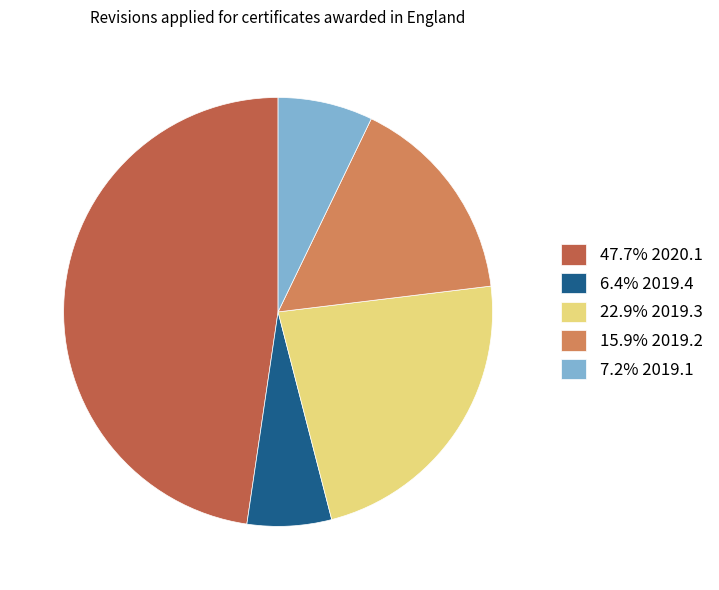

Approximately how many times larger is the value at 6.4% 2019.4 compared to 22.9% 2019.3?

0.3